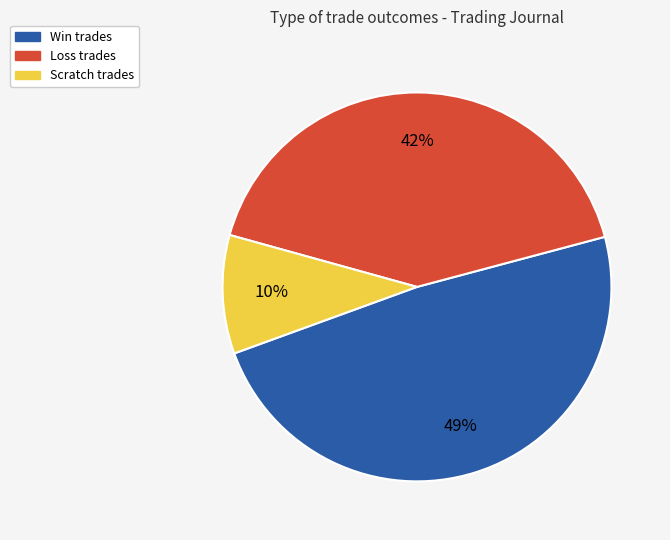

Do Loss and Scratch together represent more than half of the pie?

Yes